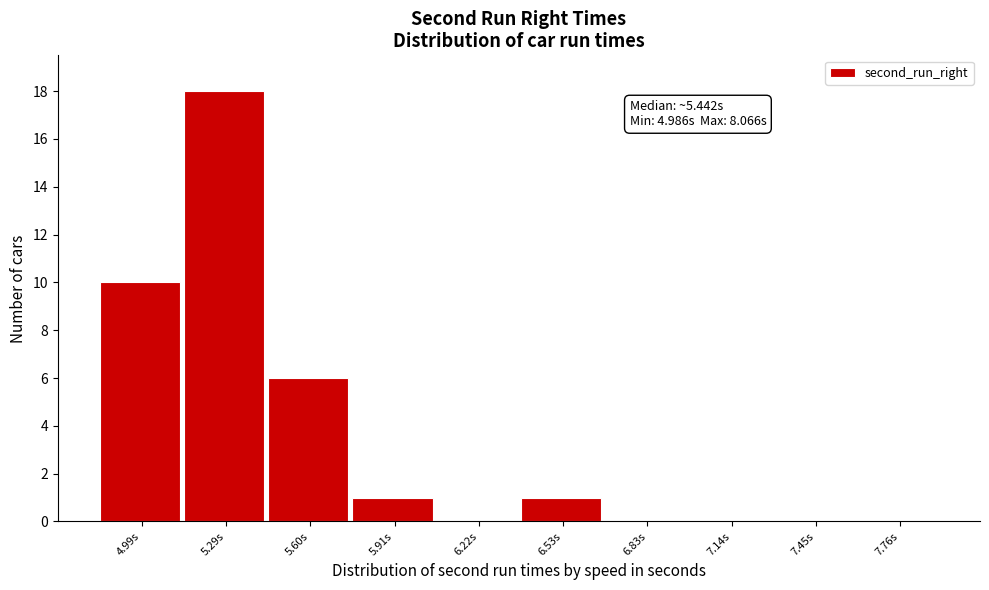

Reading left to right, list all the values displayed in this chart.

4.99s=10	5.29s=18	5.60s=6	5.91s=1	6.22s=0	6.53s=1	6.83s=0	7.14s=0	7.45s=0	7.76s=0